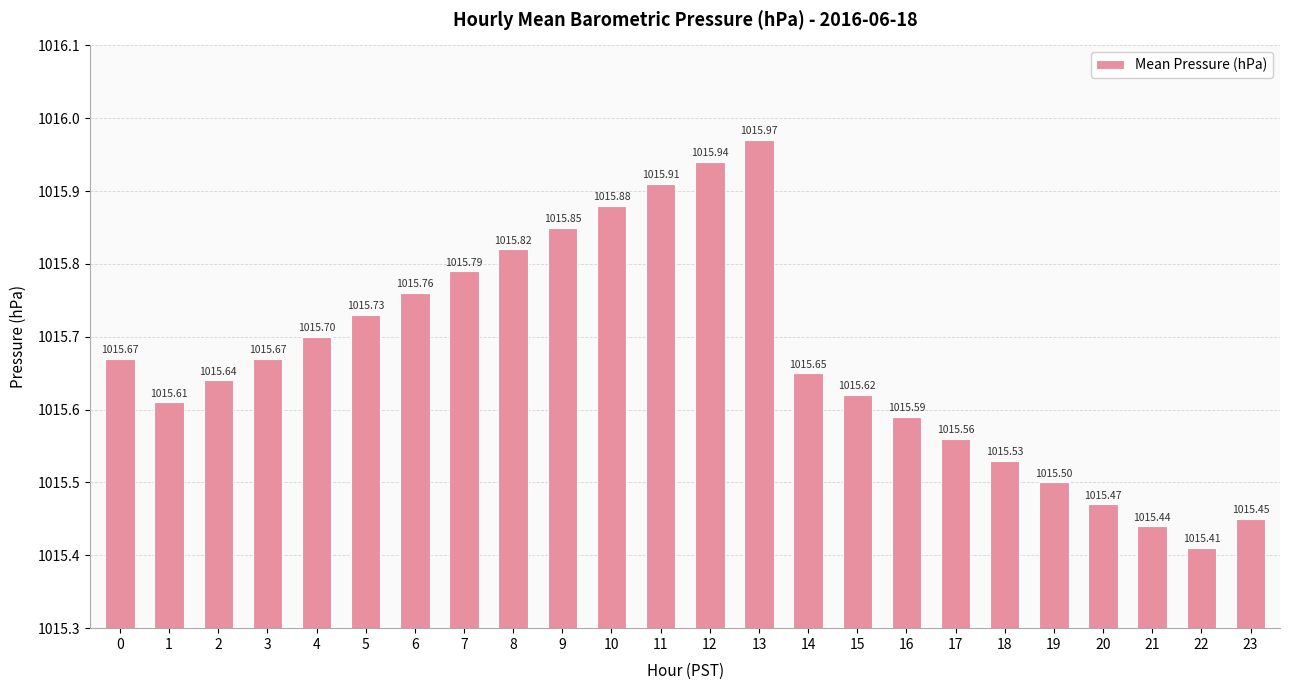

Which has a higher value, 5 or 3?

5